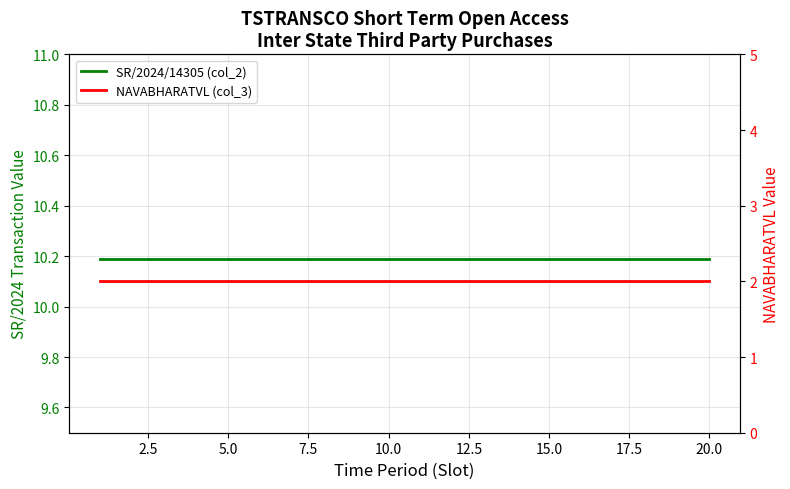

At how many categories does at least one series exceed 5?

20